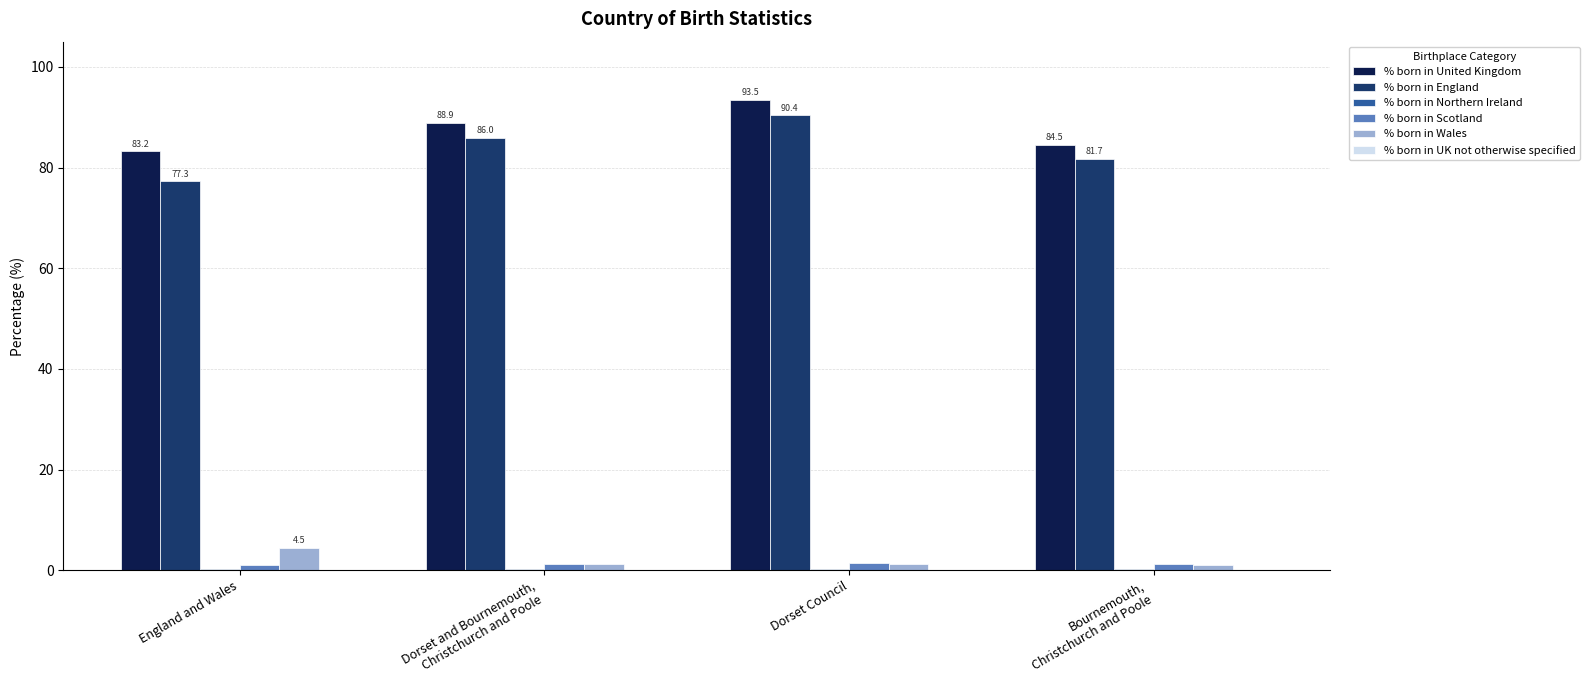

What is the sum of all % born in Wales values?

8.2